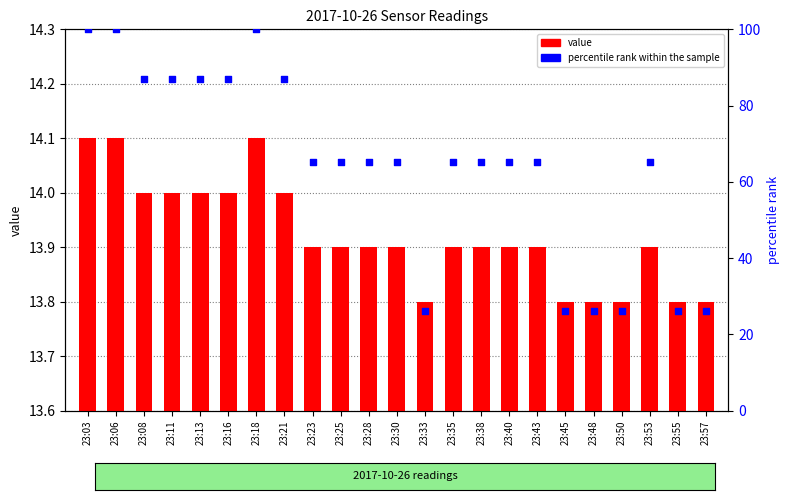

At how many categories does at least one series exceed 87?

3